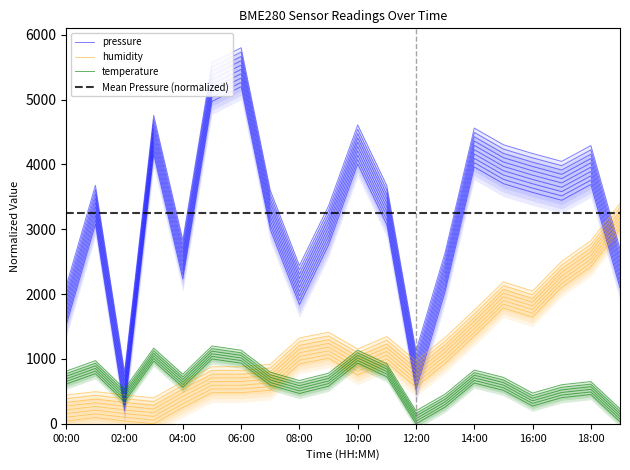

Is the value of humidity at 18:00 greater than the value of temperature at 17:00?

Yes